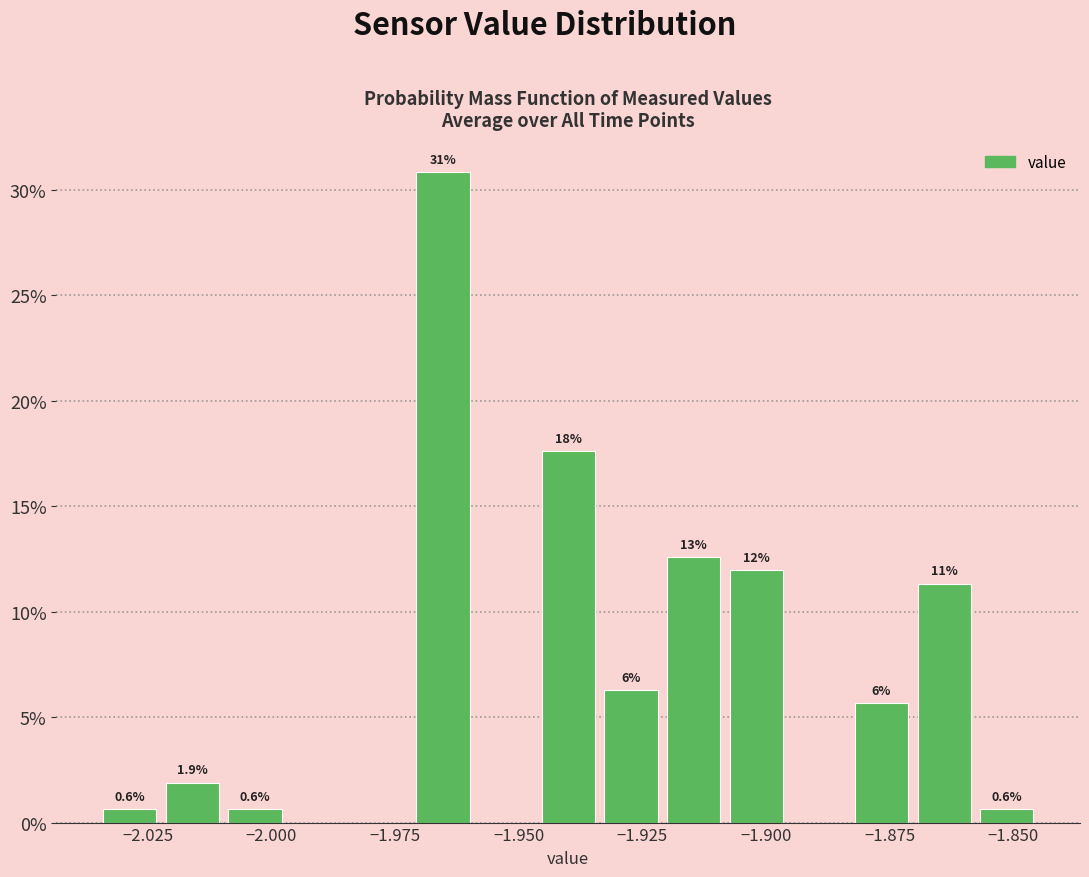

Read against the x-axis, roughly where is the centre of the tallest bar?

-1.965